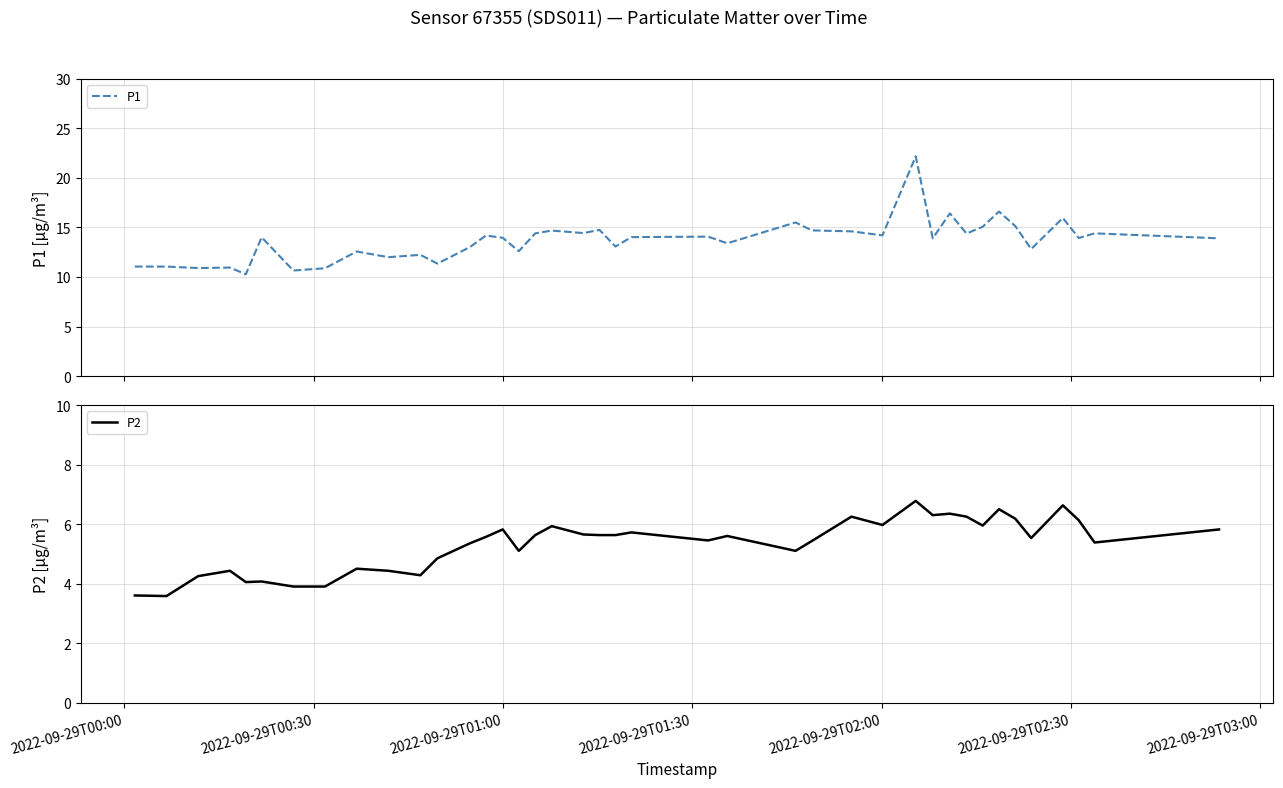

Is the value of P1 at 7 greater than the value of P2 at 2022-09-29T03:00?

Yes